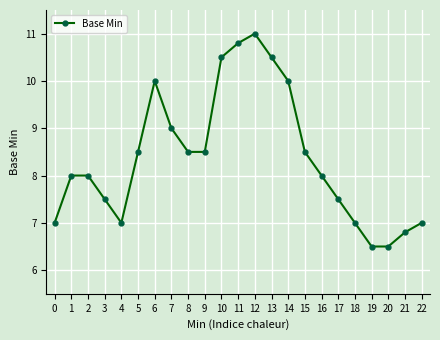

True or false: the data has more than 1 interior local peaks.

True